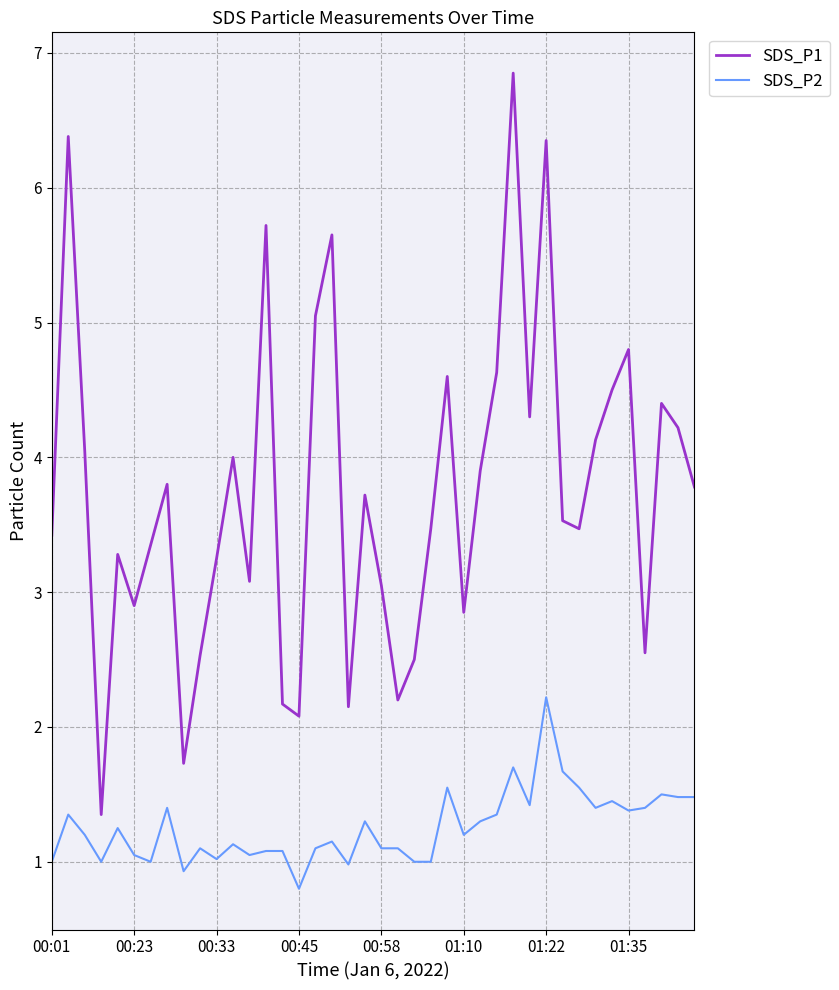

What is the minimum value for SDS_P1?

1.4